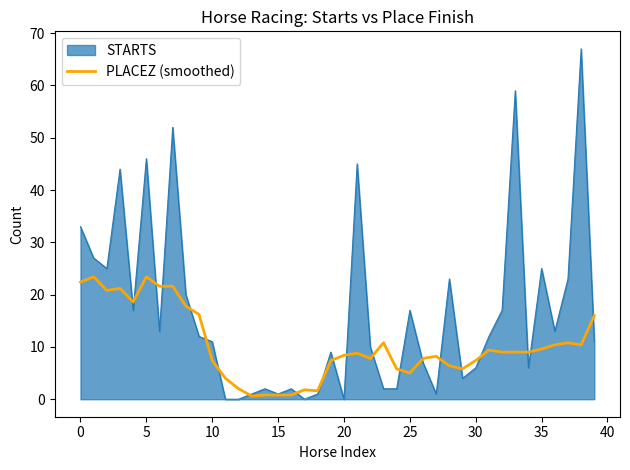

List the series in order of their peak value, lowest first.

PLACEZ (smoothed), STARTS